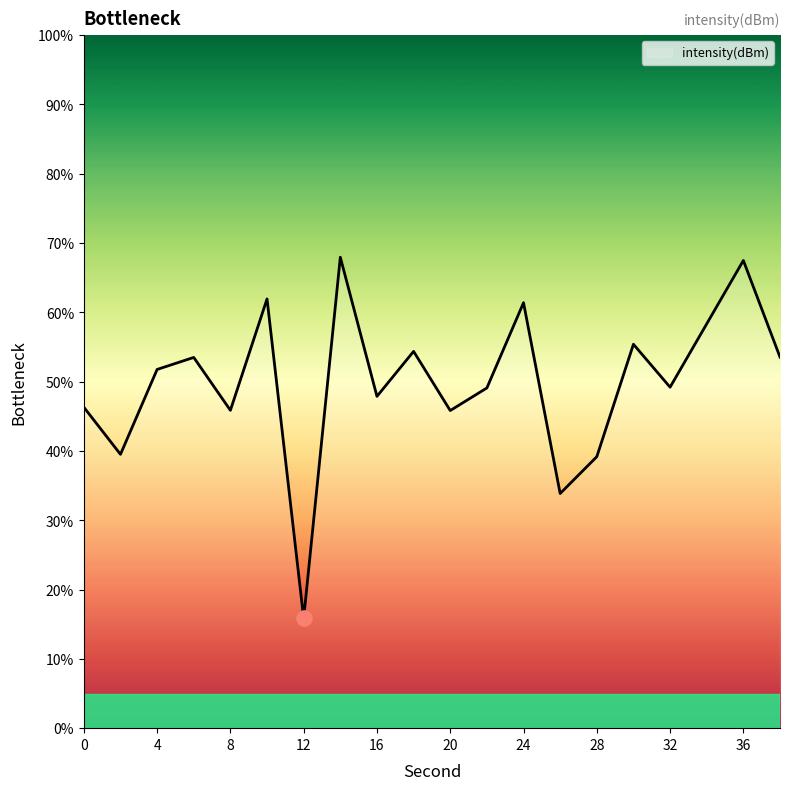

What is the greatest value displayed?

68.0